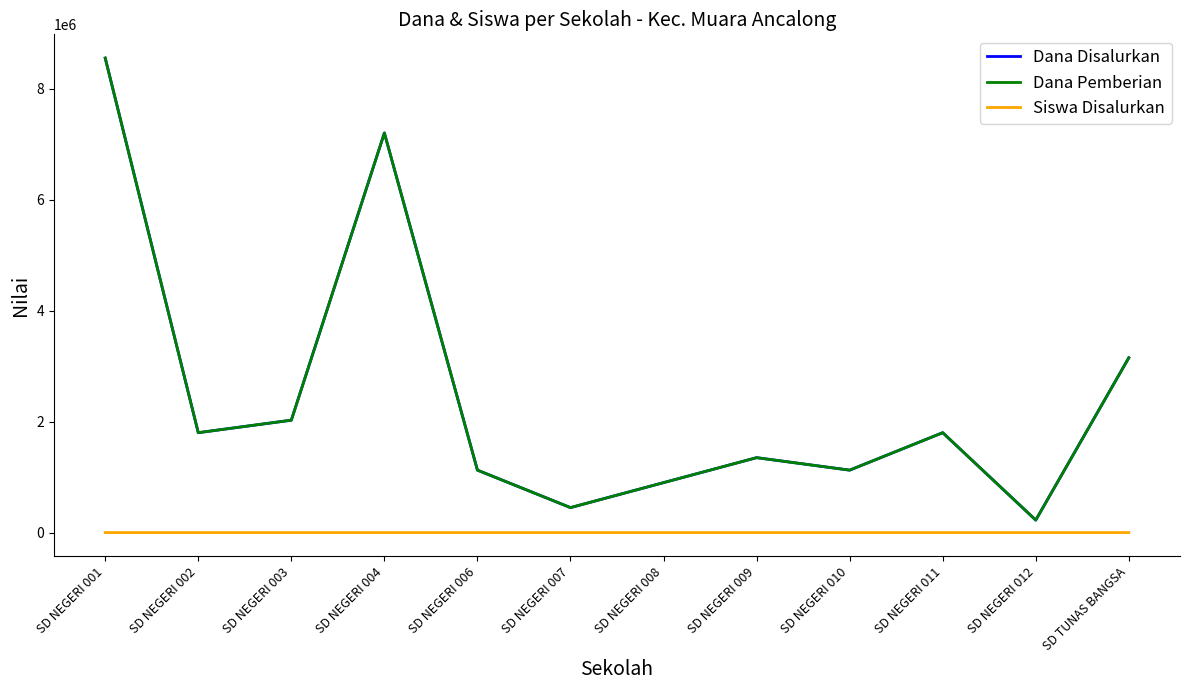

Reading left to right, what are all the values shown in this chart?

Dana Disalurkan: SD NEGERI 001=8550000	SD NEGERI 002=1800000	SD NEGERI 003=2025000	SD NEGERI 004=7200000	SD NEGERI 006=1125000	SD NEGERI 007=450000	SD NEGERI 008=900000	SD NEGERI 009=1350000	SD NEGERI 010=1125000	SD NEGERI 011=1800000	SD NEGERI 012=225000	SD TUNAS BANGSA=3150000
Dana Pemberian: SD NEGERI 001=8550000	SD NEGERI 002=1800000	SD NEGERI 003=2025000	SD NEGERI 004=7200000	SD NEGERI 006=1125000	SD NEGERI 007=450000	SD NEGERI 008=900000	SD NEGERI 009=1350000	SD NEGERI 010=1125000	SD NEGERI 011=1800000	SD NEGERI 012=225000	SD TUNAS BANGSA=3150000
Siswa Disalurkan: SD NEGERI 001=38	SD NEGERI 002=8	SD NEGERI 003=9	SD NEGERI 004=32	SD NEGERI 006=5	SD NEGERI 007=2	SD NEGERI 008=4	SD NEGERI 009=6	SD NEGERI 010=5	SD NEGERI 011=8	SD NEGERI 012=1	SD TUNAS BANGSA=14